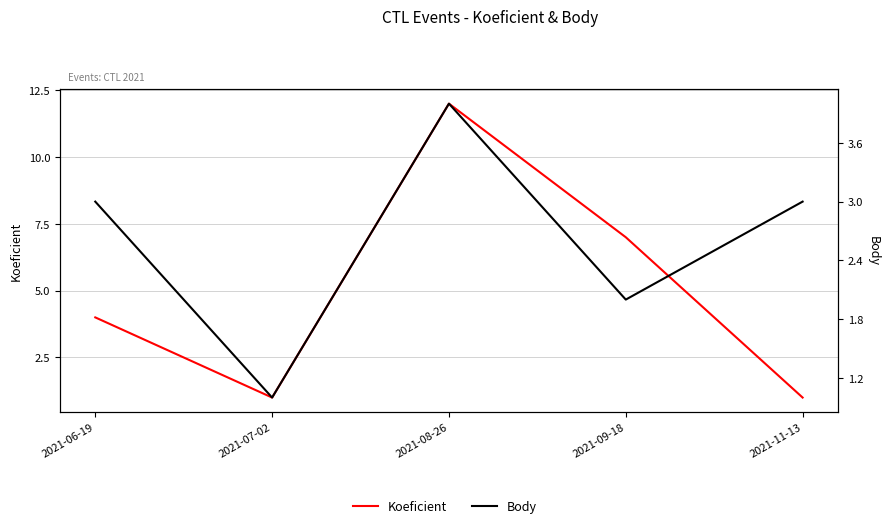

How many times do Body and Koeficient cross each other?

1